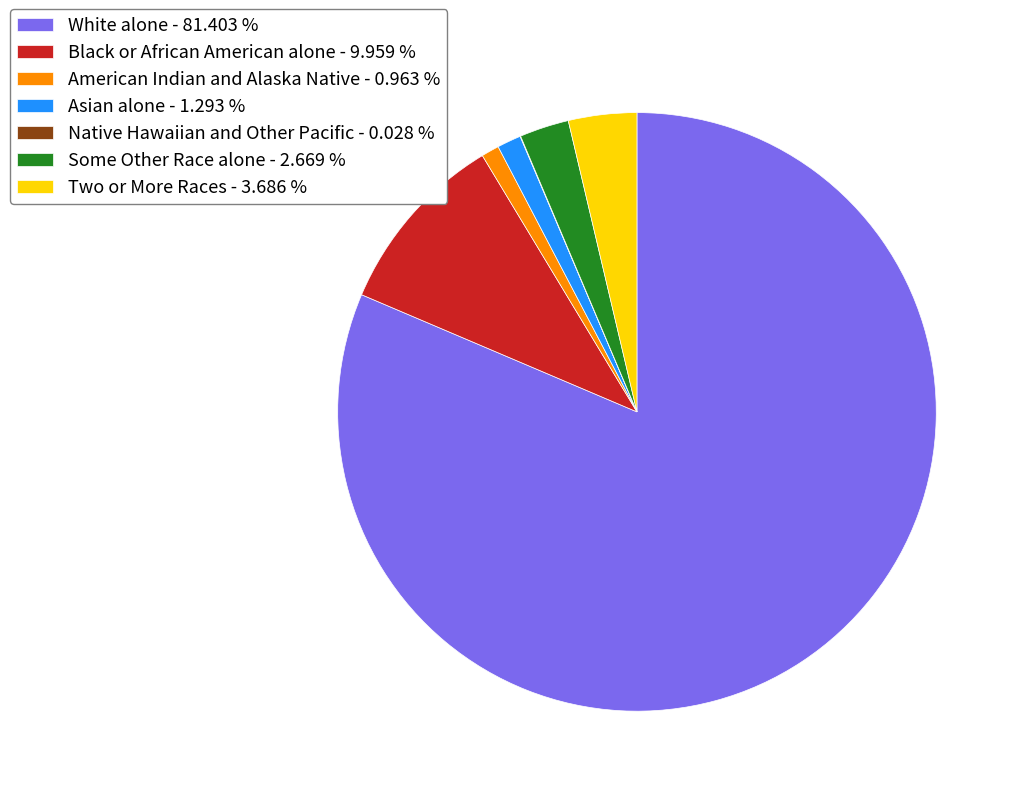

Between Some Other Race alone - 2.669 % and White alone - 81.403 %, which is larger?

White alone - 81.403 %